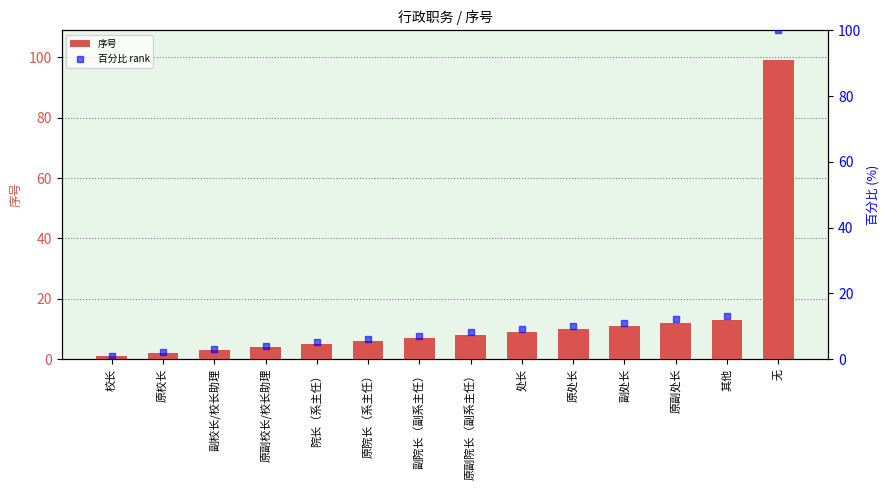

The value of 序号 at 校长 is 1.0. True or false?

True